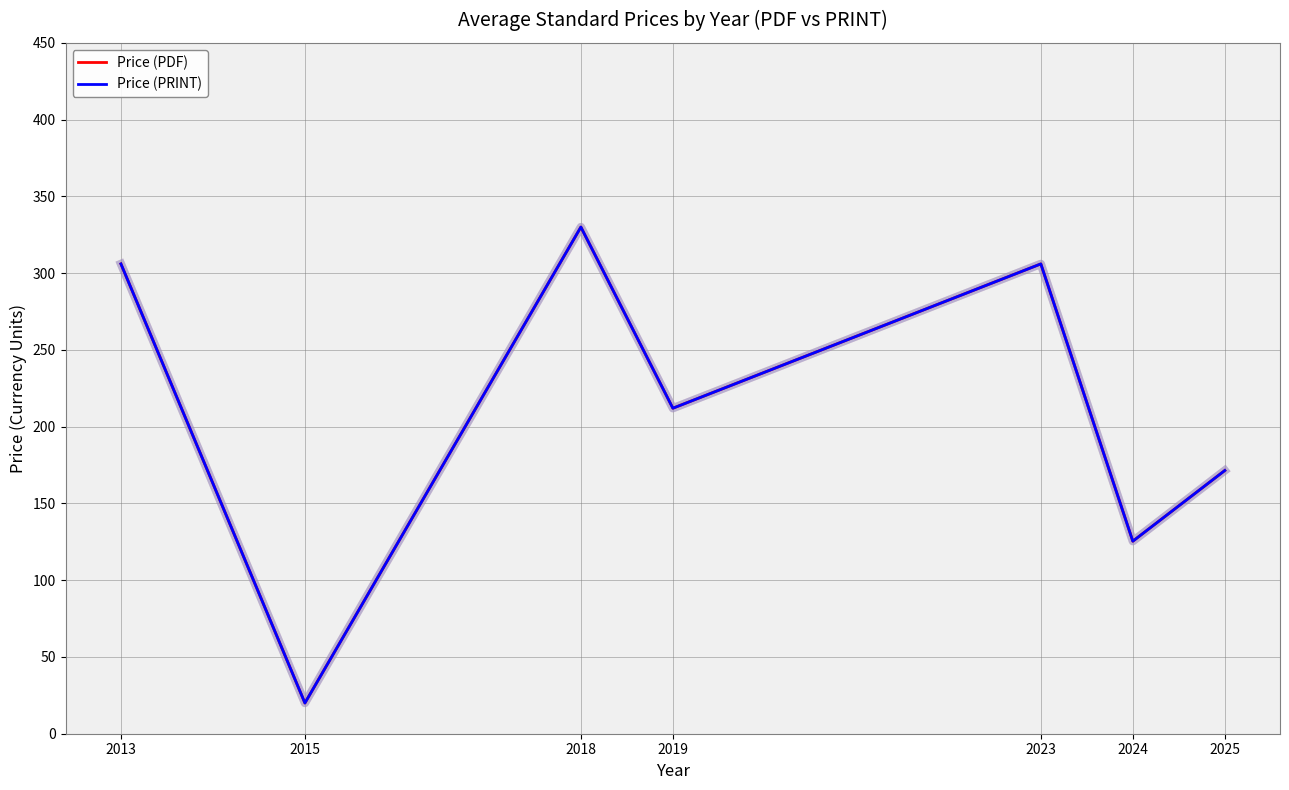

True or false: Price (PDF) has more than 2 points higher than both neighbors.

False